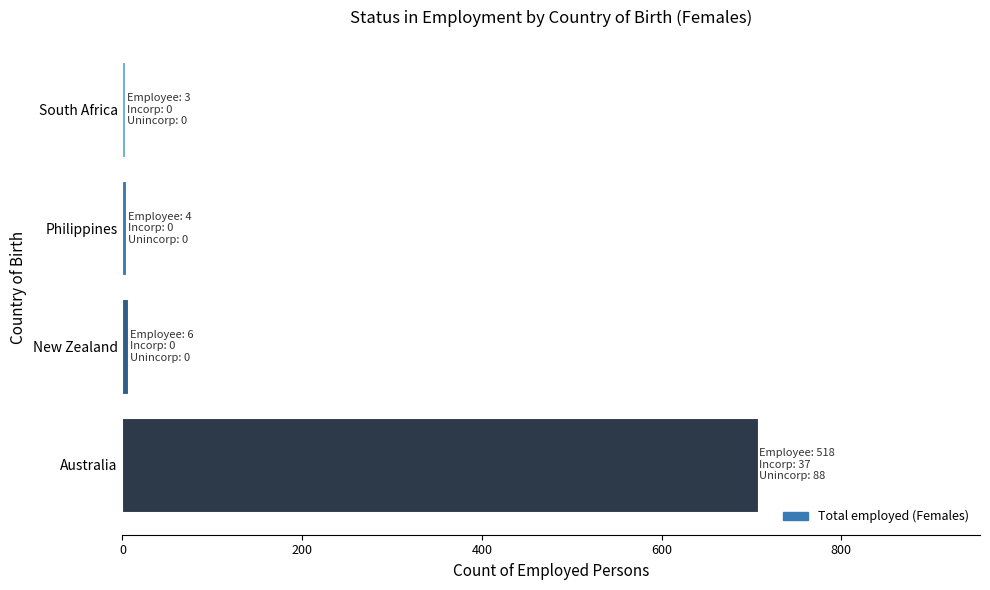

Between Philippines and Australia, which is larger?

Australia